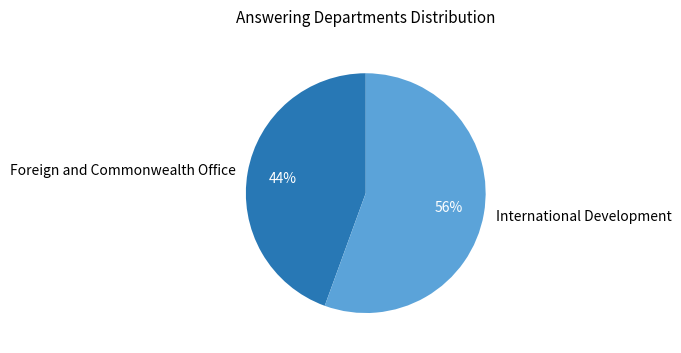

To the nearest percent, what is the combined percentage of Foreign and Commonwealth Office and International Development?

100%